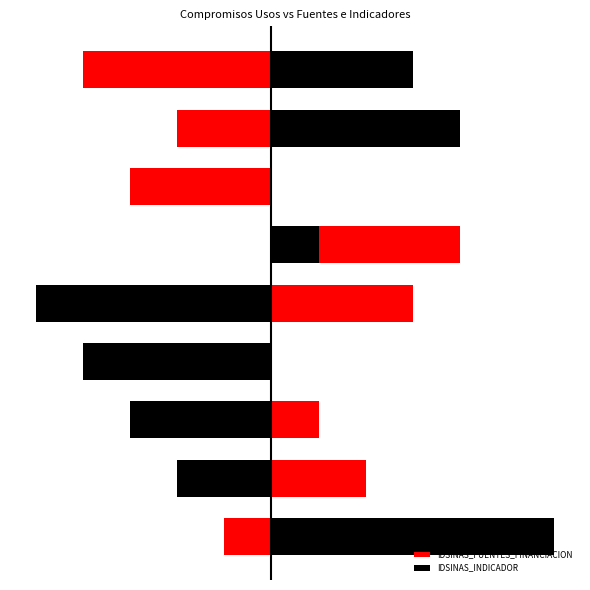

How many bars are there in total?

18